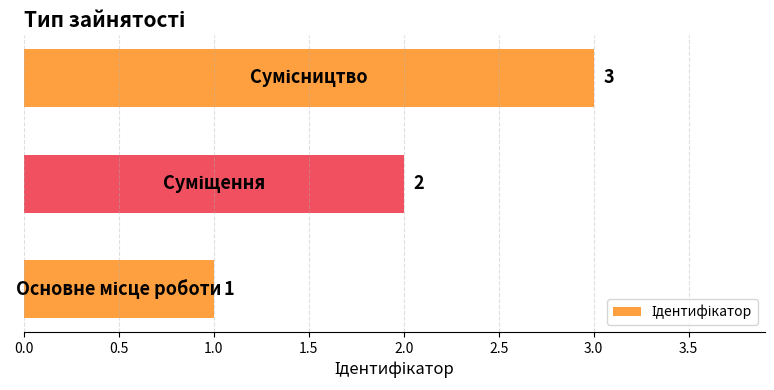

How many values are between 1 and 3?

3